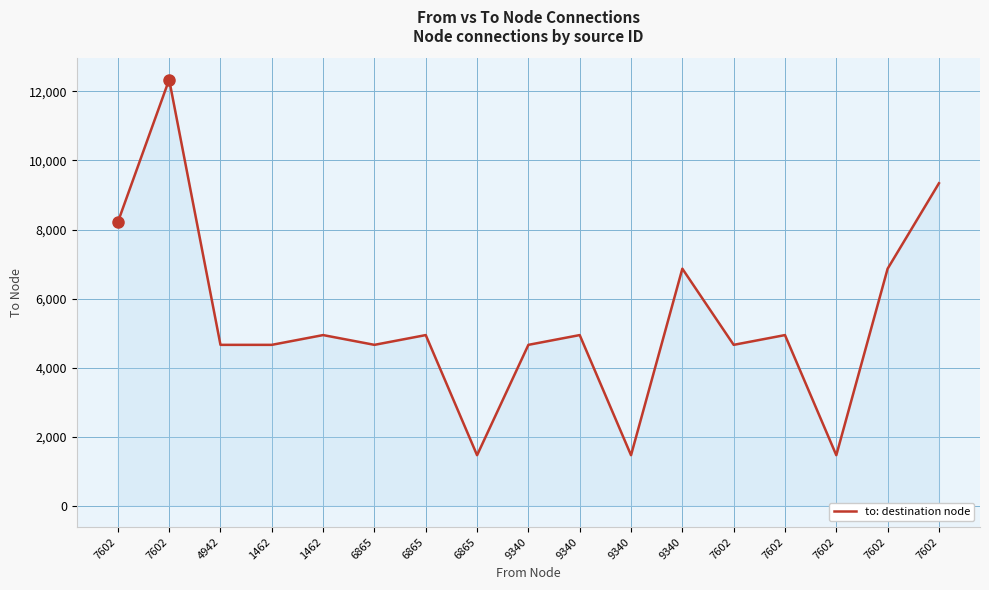

What is the value of the 4th point from the left?

4659